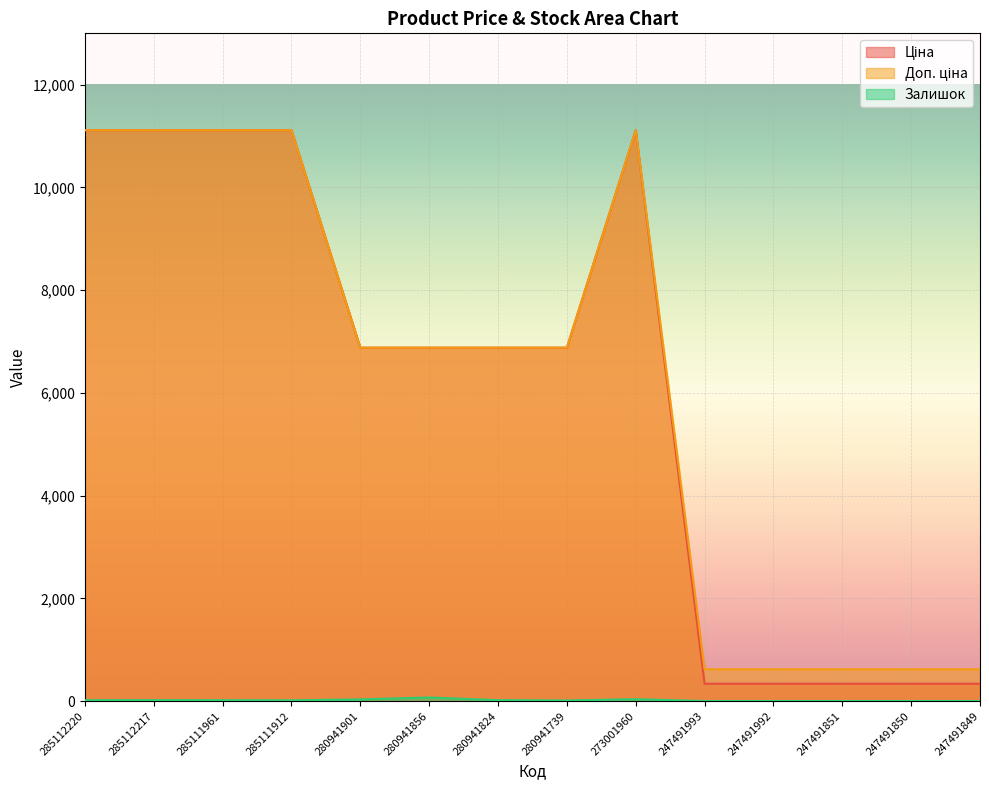

At how many categories does at least one series exceed 55?

14